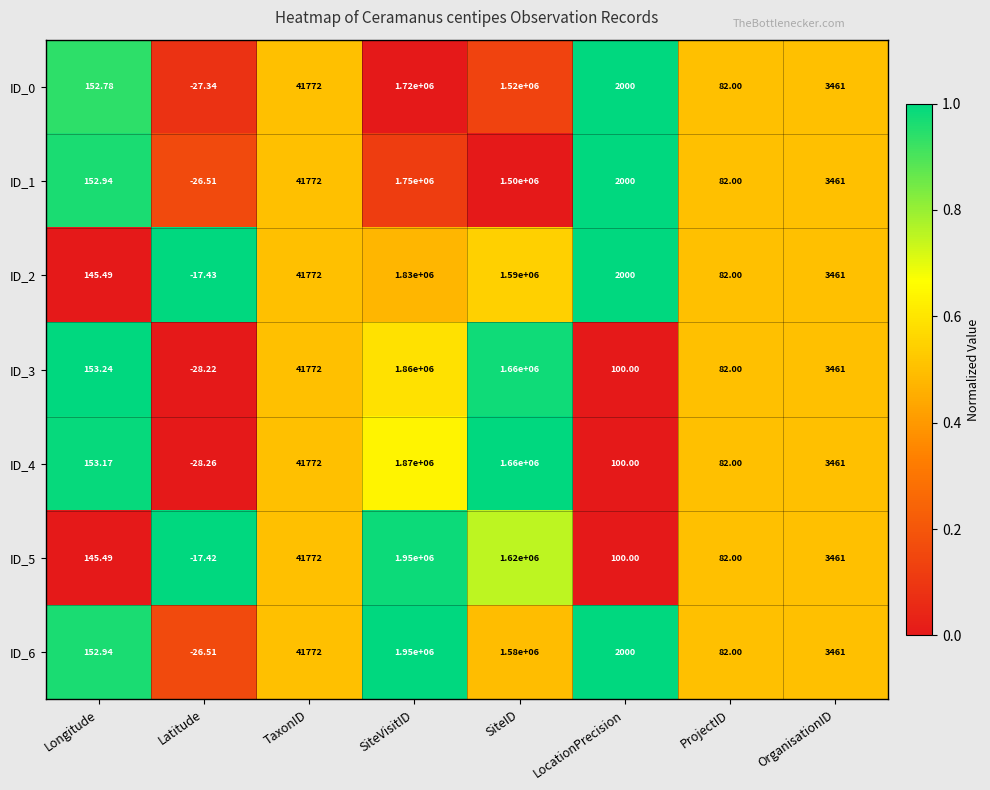

What is the difference between the highest and lowest values at LocationPrecision?

1900.0